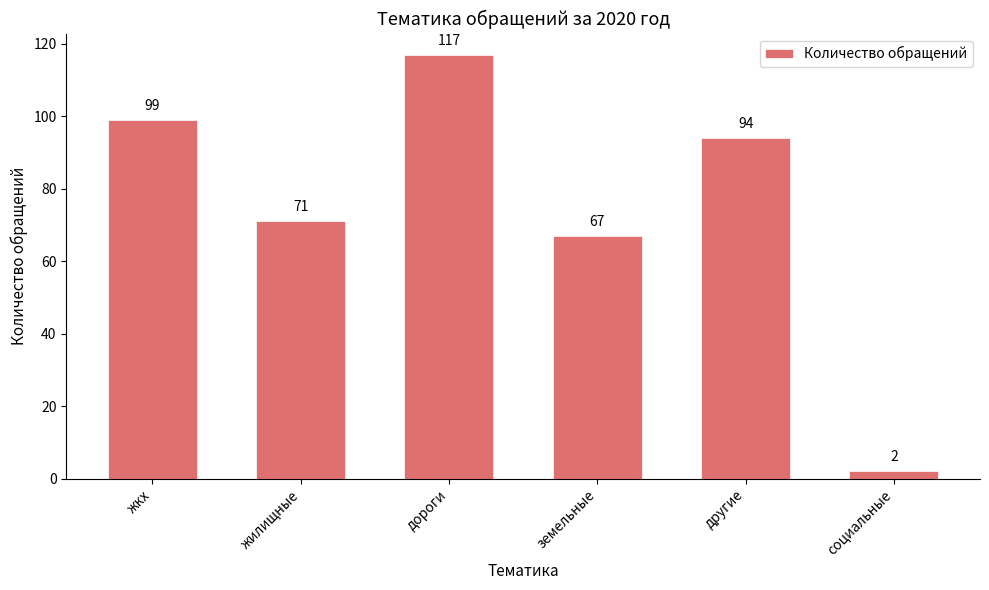

Is it true that the value at другие is 22?

False